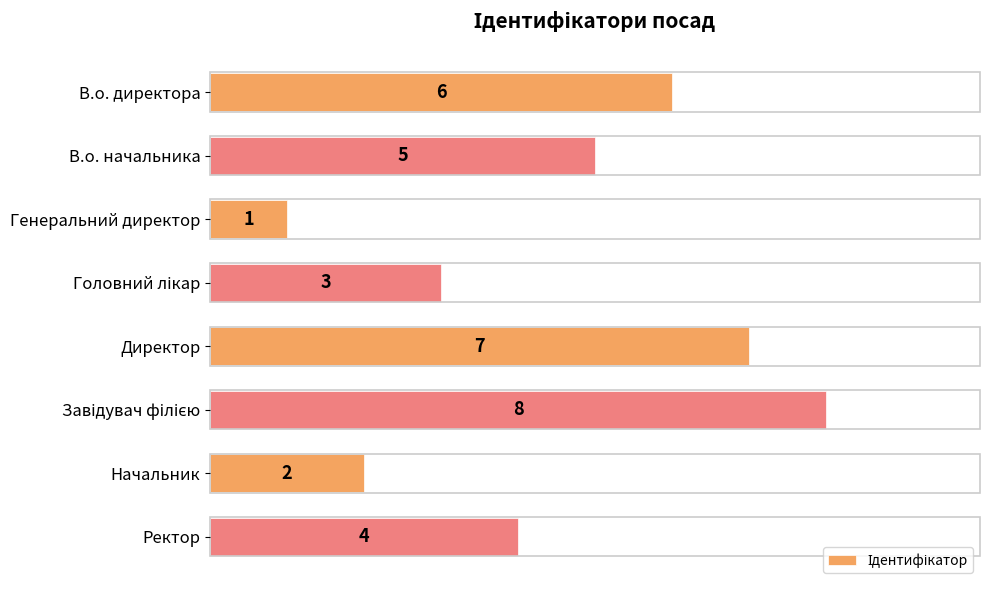

True or false: the data shows 1 at Начальник.

False